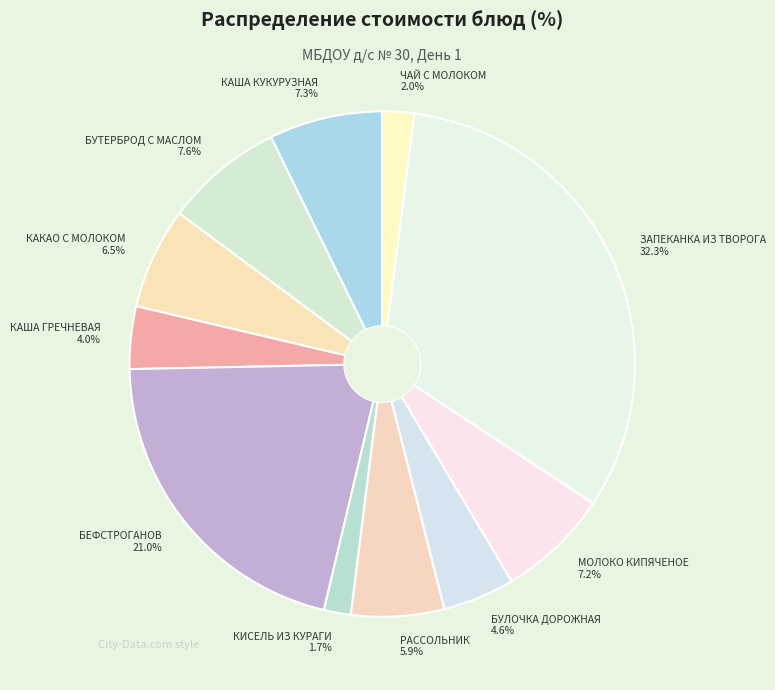

What is the largest slice in the pie chart?

ЗАПЕКАНКА ИЗ ТВОРОГА